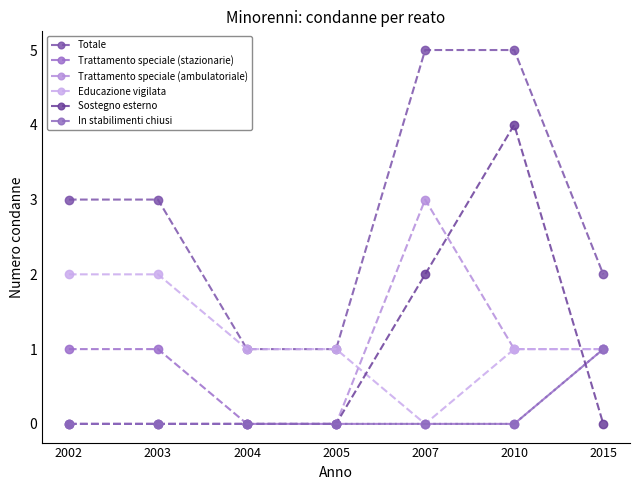

At which category is the sum across all series the highest?

2010